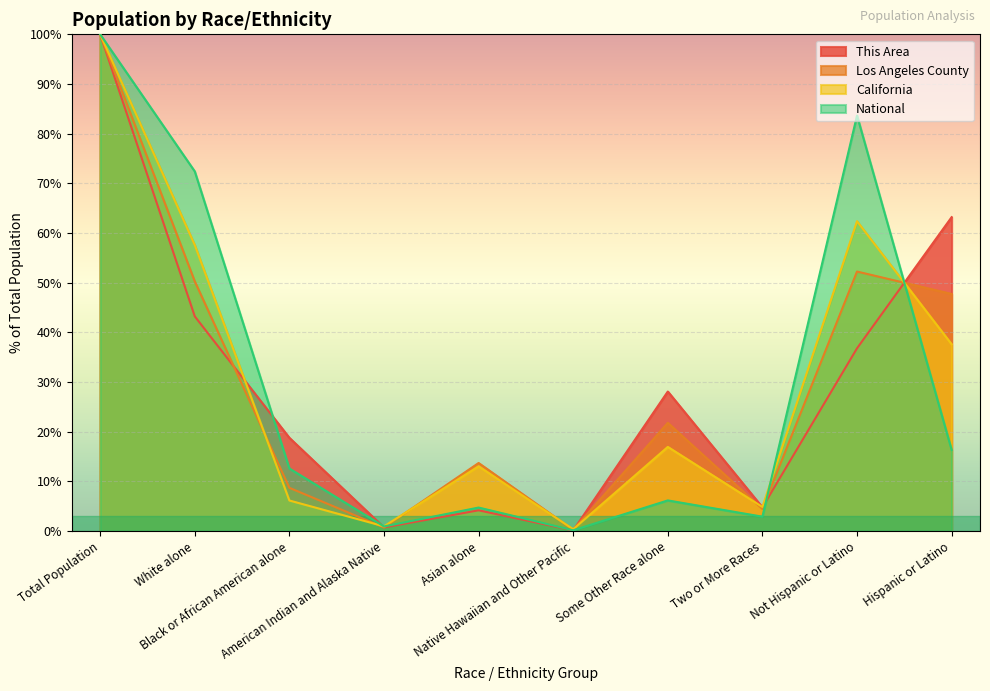

At which label is This Area closest to 50?

White alone